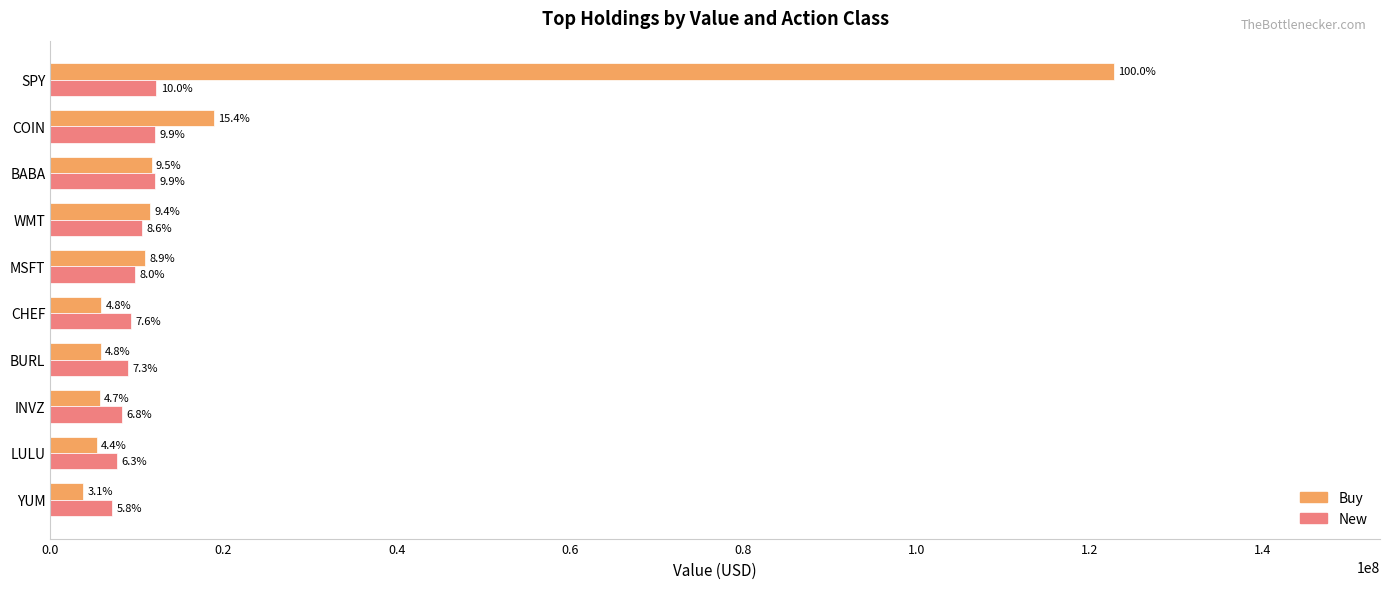

What is the highest value of the New series?

12261600